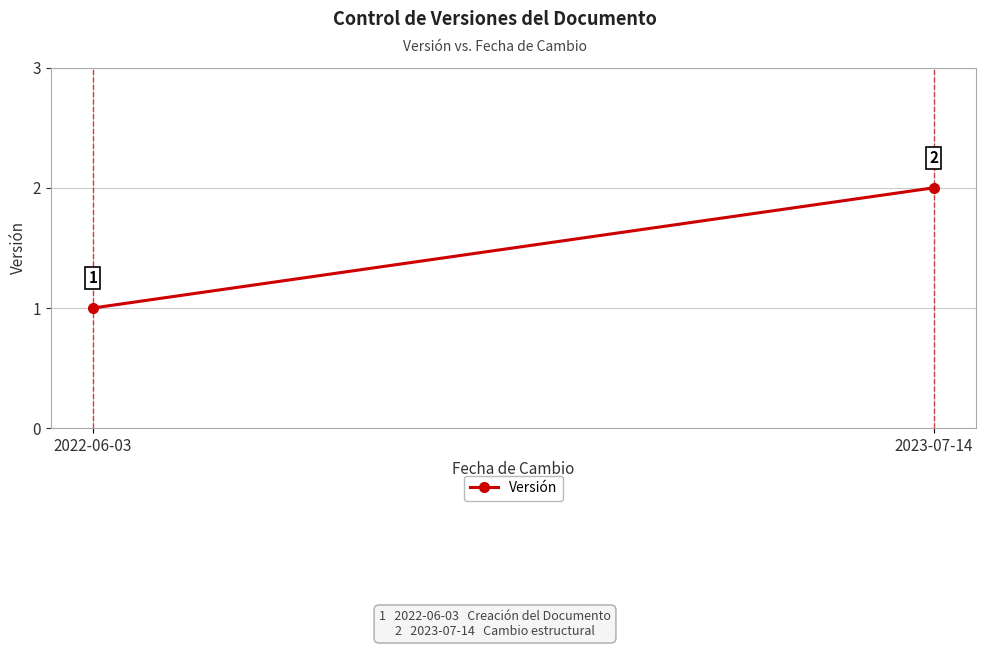

How many data points are less than 2?

1